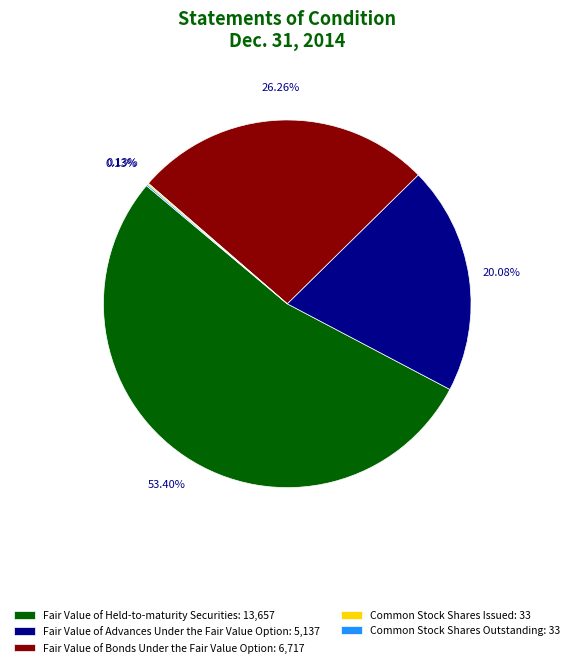

Do Fair Value of Held-to-maturity Securities and Fair Value of Bonds Under the Fair Value Option together represent more than half of the pie?

Yes